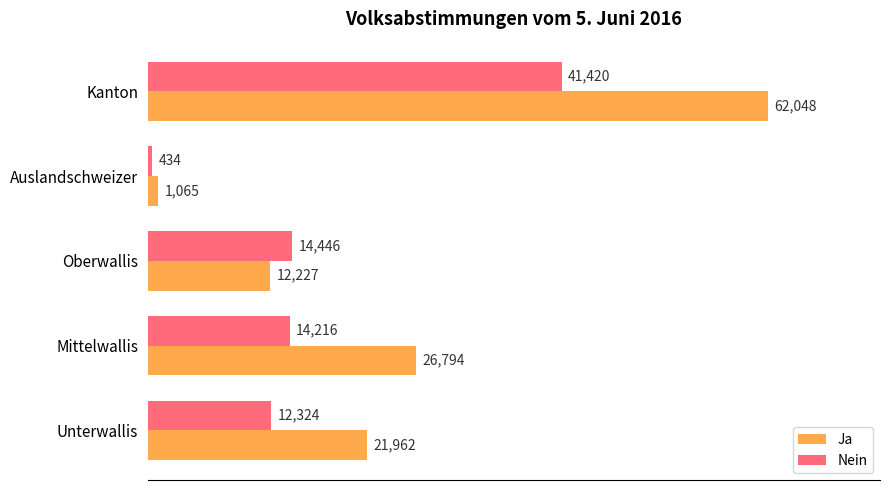

What is the minimum value for Ja?

1065